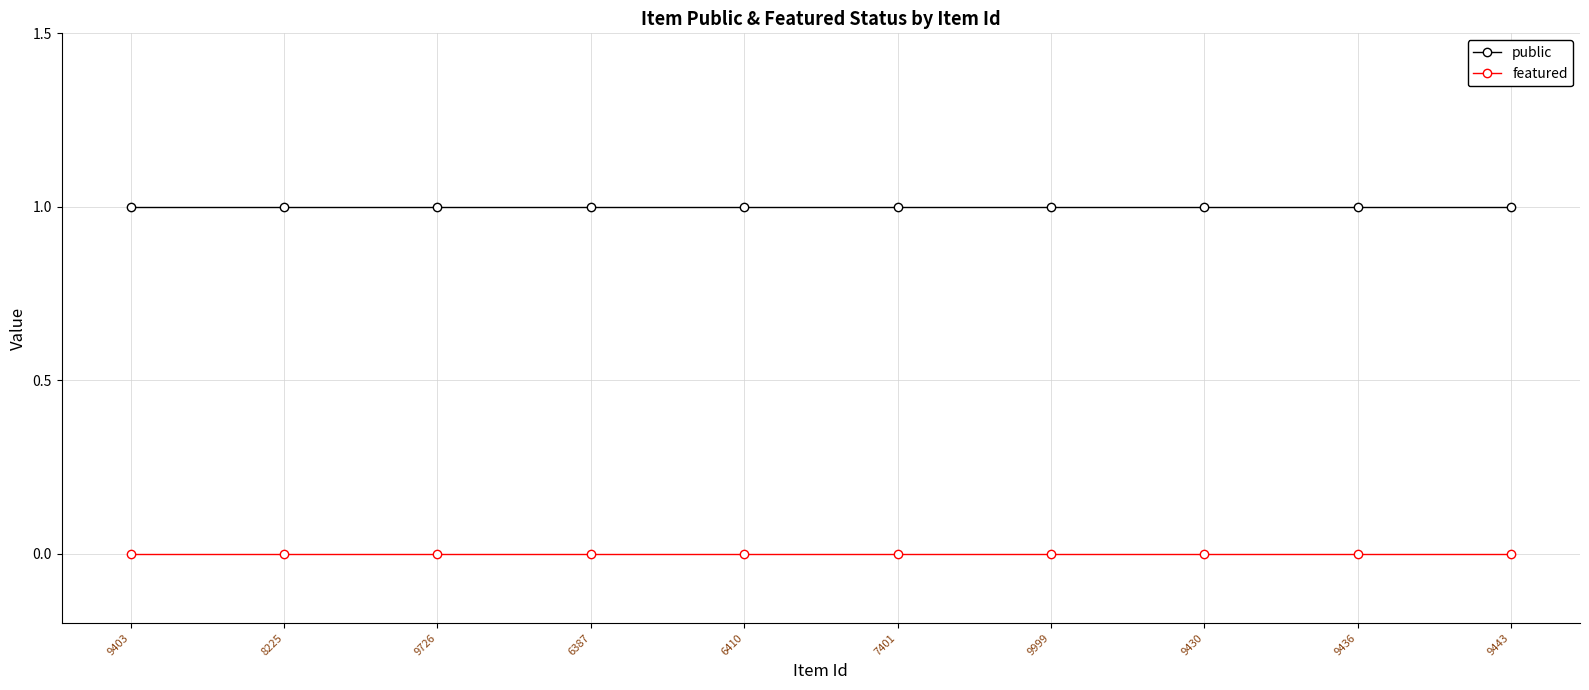

What is the label of the 2nd point from the left?

8225